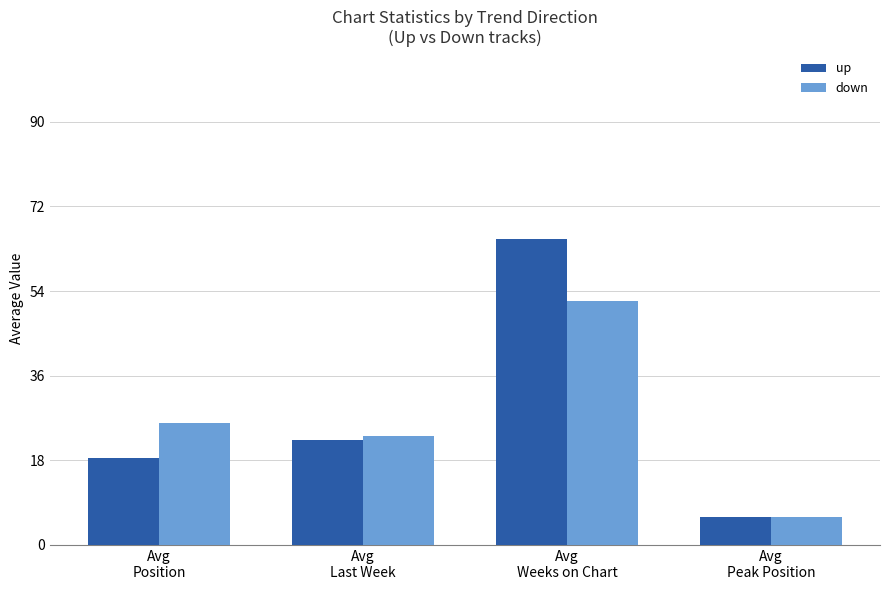

Where is up nearest to the value 35?

Avg
Last Week